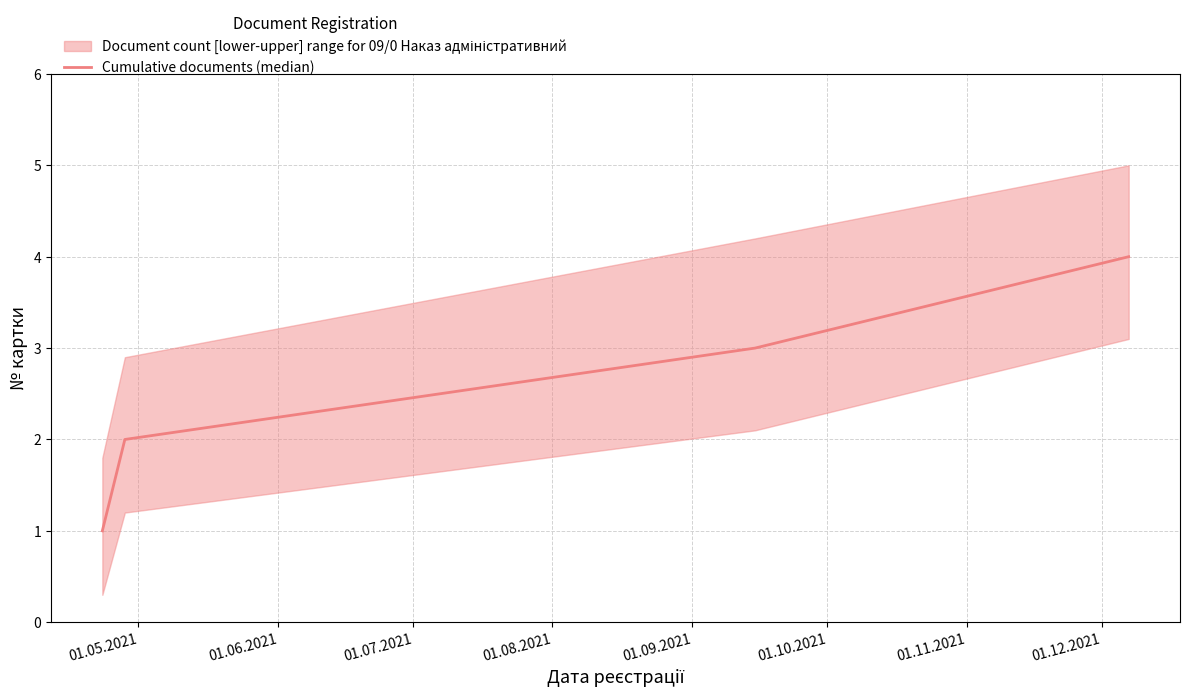

True or false: Cumulative documents (median) has more than 0 points higher than both neighbors.

False